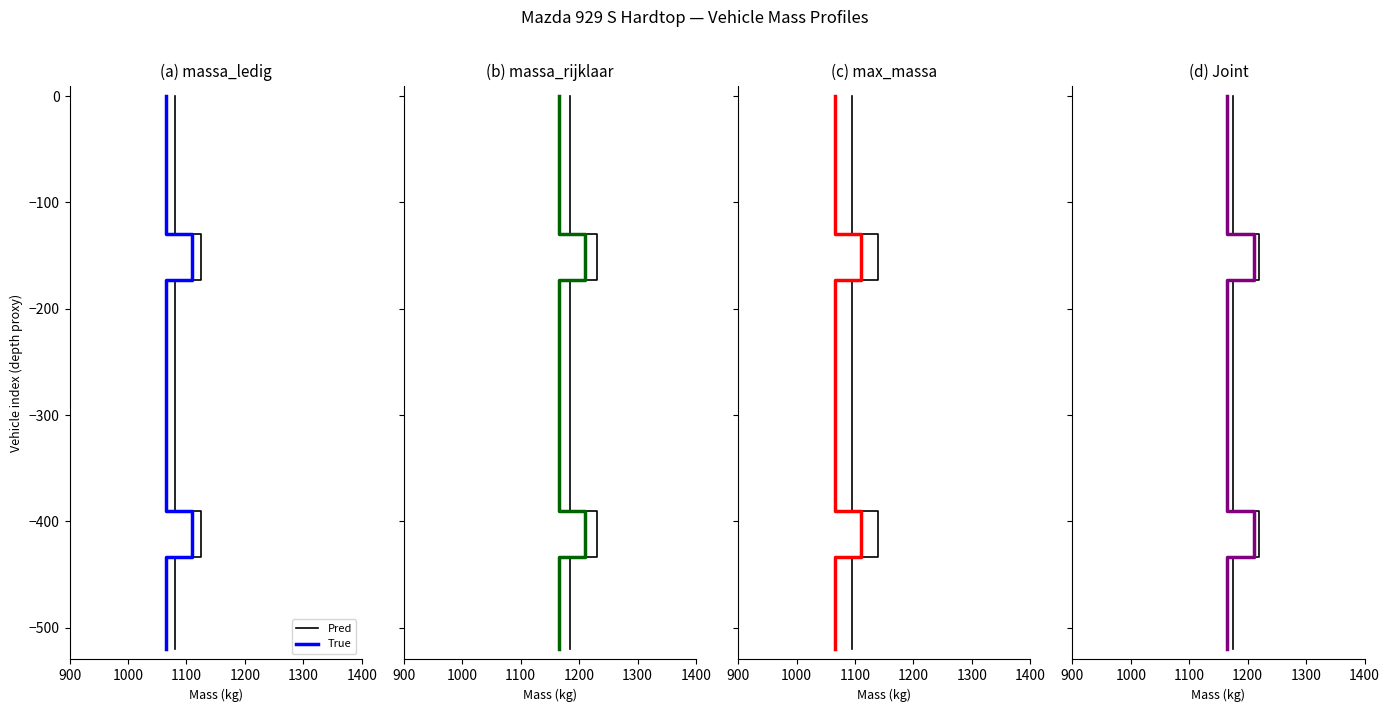

Is this an area chart (filled region under the line)?

No